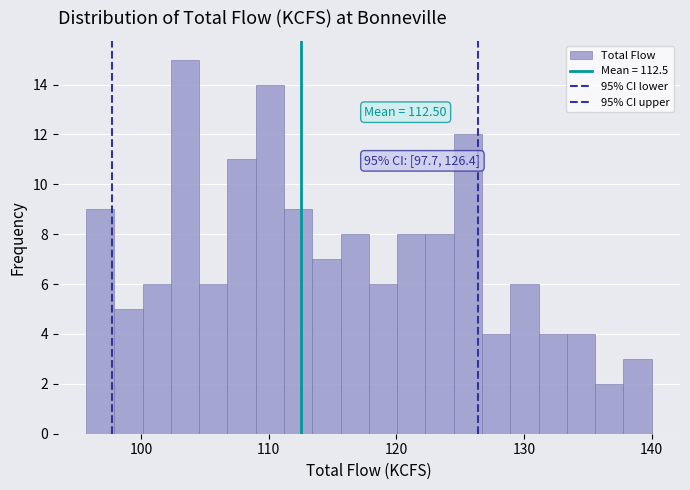

Around what value on the x-axis is the tallest bar? Give the approximate position of its centre, as read against the axis.

103